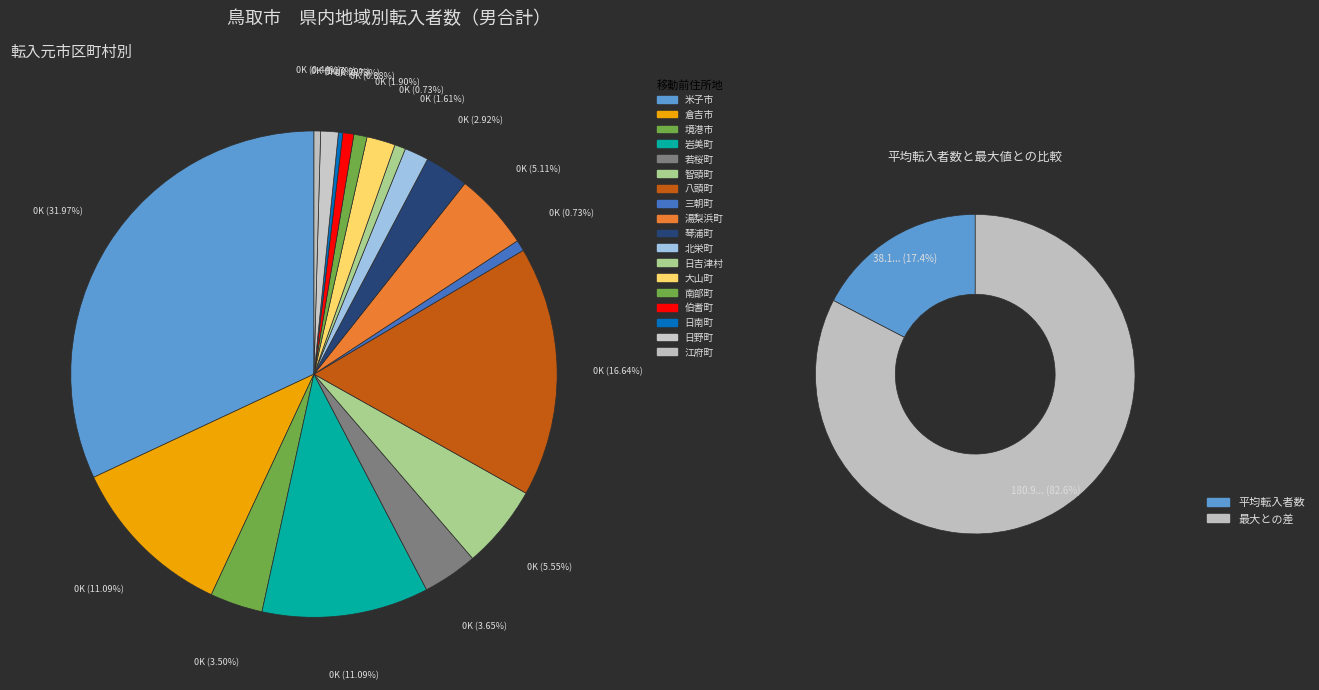

To the nearest percent, what is the combined percentage of 日吉津村 and 大山町?

3%